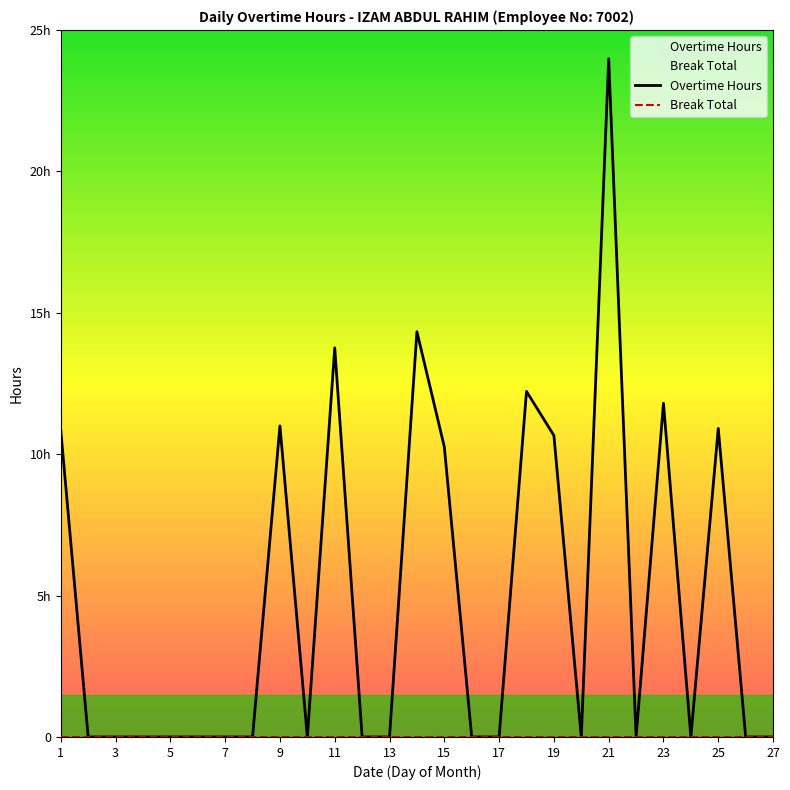

What are all the series names shown in the legend?

Overtime Hours, Break Total